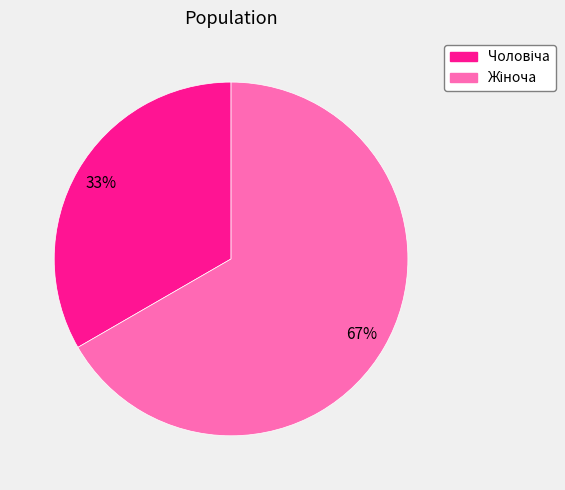

To the nearest percent, what percentage of the pie is Жіноча?

67%